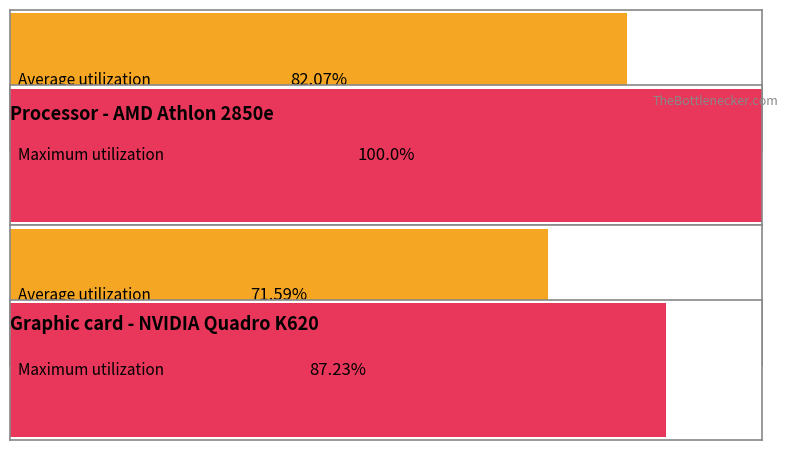

What are all the series names shown in the legend?

Average utilization, Maximum utilization